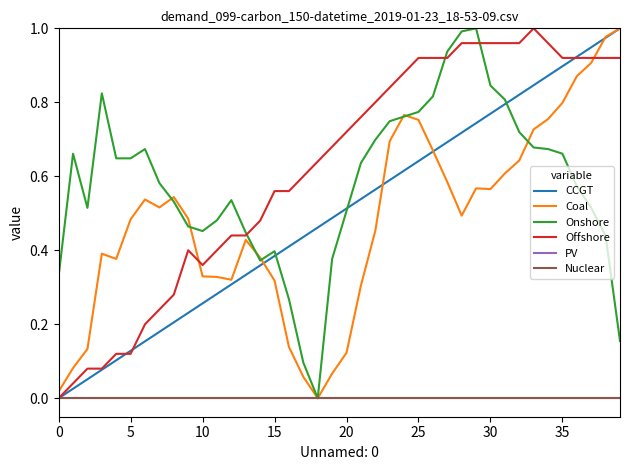

Does the chart have visible grid lines?

No